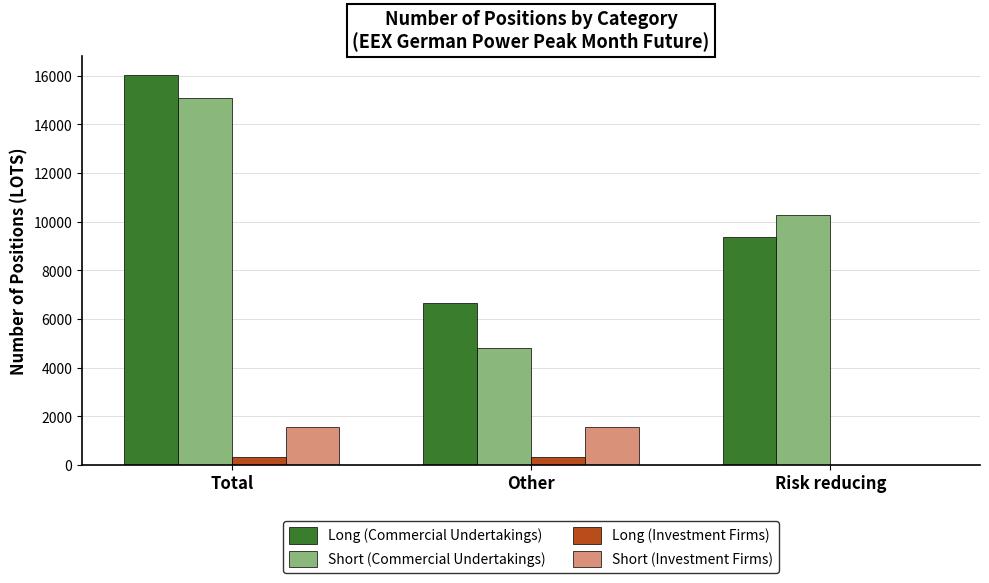

What is the approximate value of Short (Investment Firms) at Other, to the nearest 50?

1550